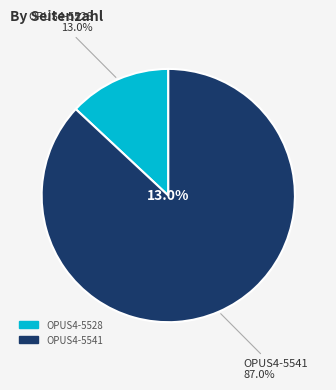

To the nearest percent, what is the difference between the largest and smallest slice percentages?

74%